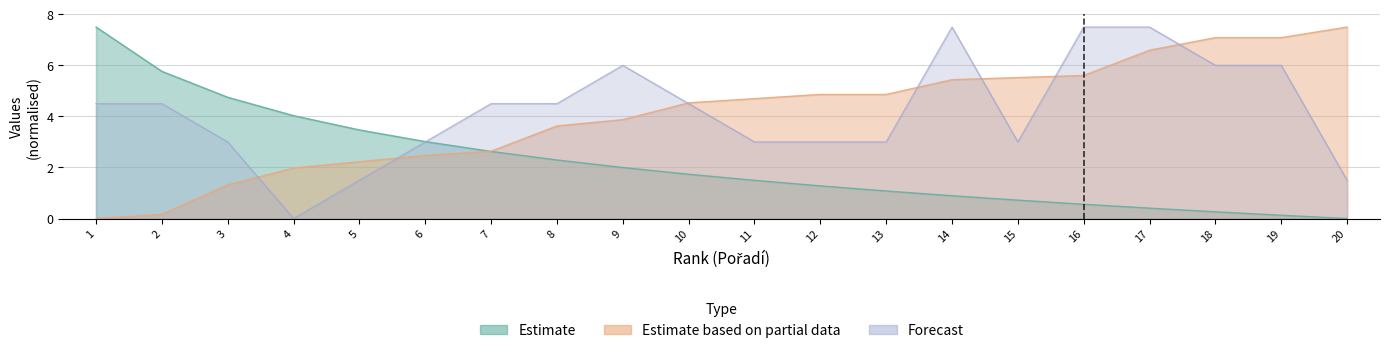

What are all the series names shown in the legend?

Estimate, Estimate based on partial data, Forecast